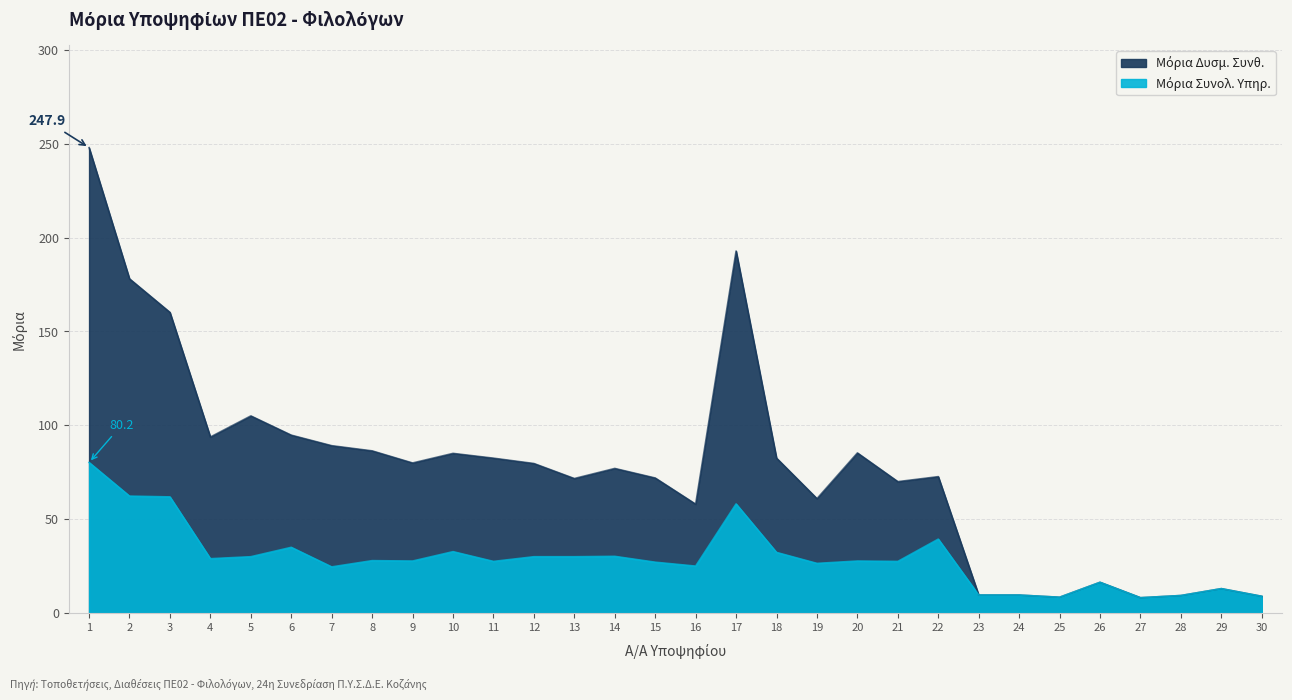

How many lines are shown in the chart?

2